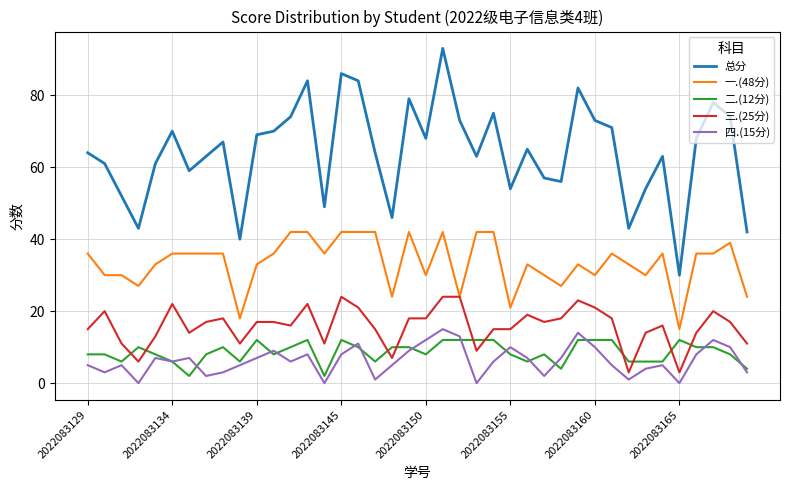

How many lines are shown in the chart?

5